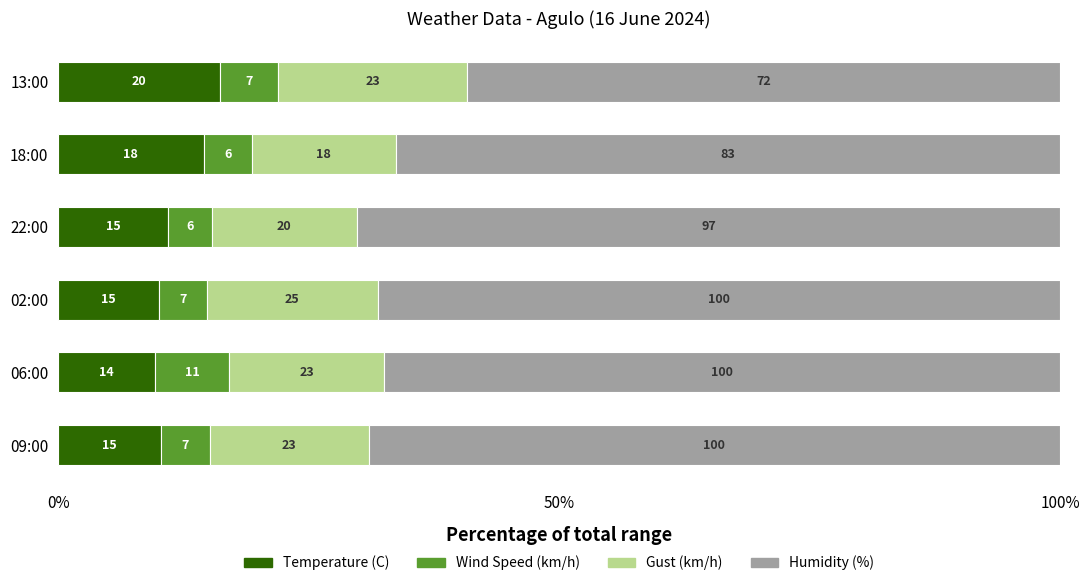

Which series has the largest total across all categories?

Humidity (%)